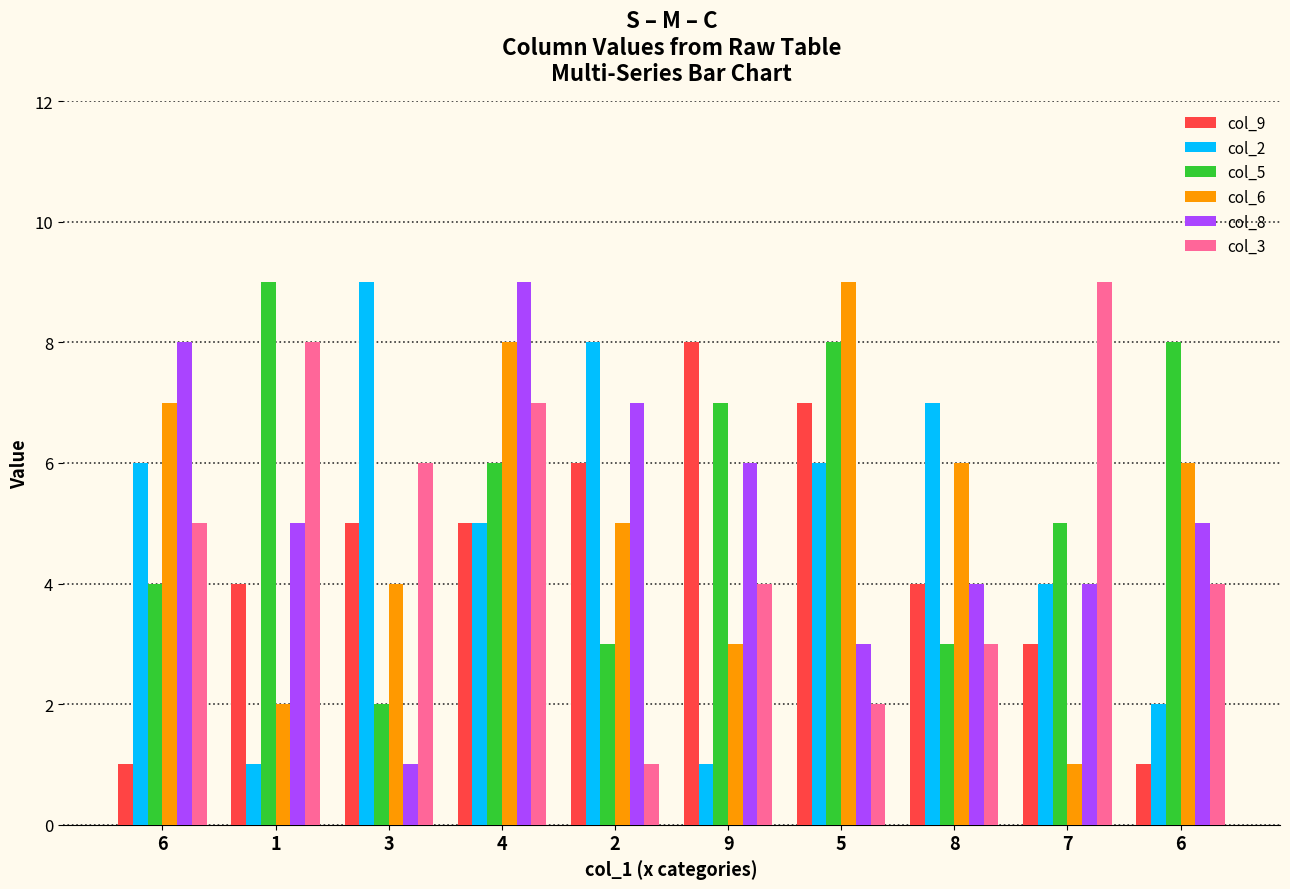

How many bars are there in each group?

6